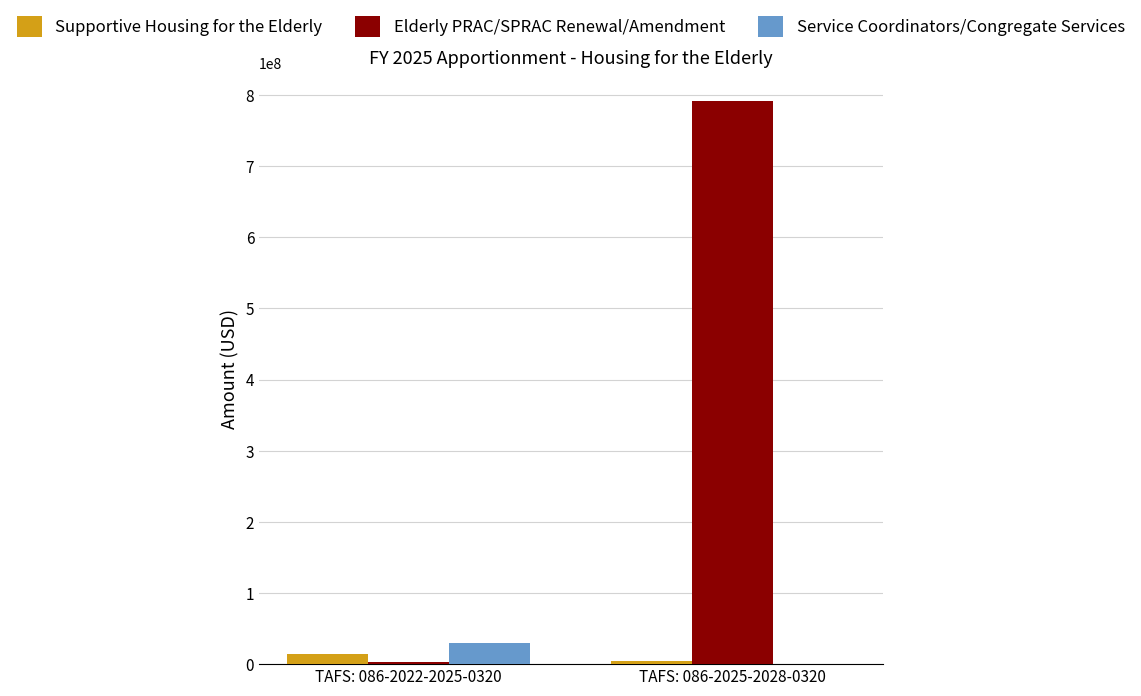

Which series changed the most between TAFS: 086-2022-2025-0320 and TAFS: 086-2025-2028-0320?

Elderly PRAC/SPRAC Renewal/Amendment